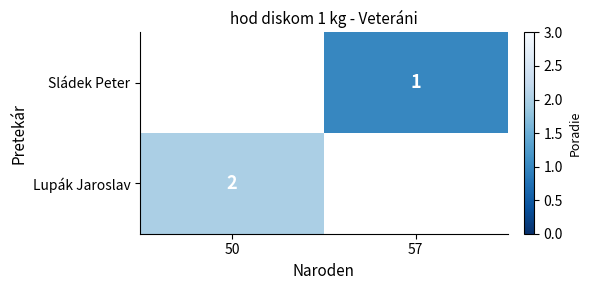

Is the value of Sládek Peter at 57 greater than the value of Lupák Jaroslav at 50?

No